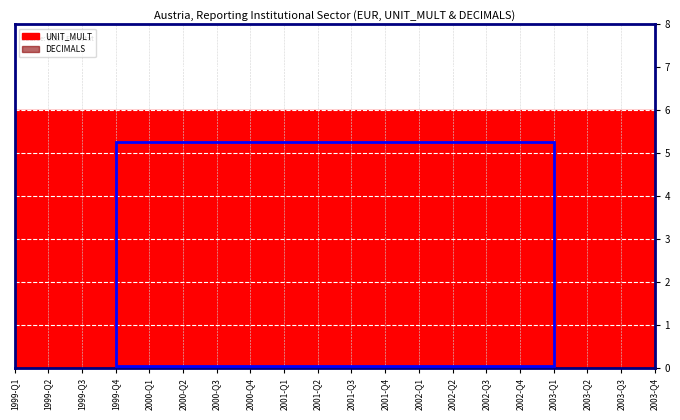

What is the total value across all series at 2001-Q3?

6